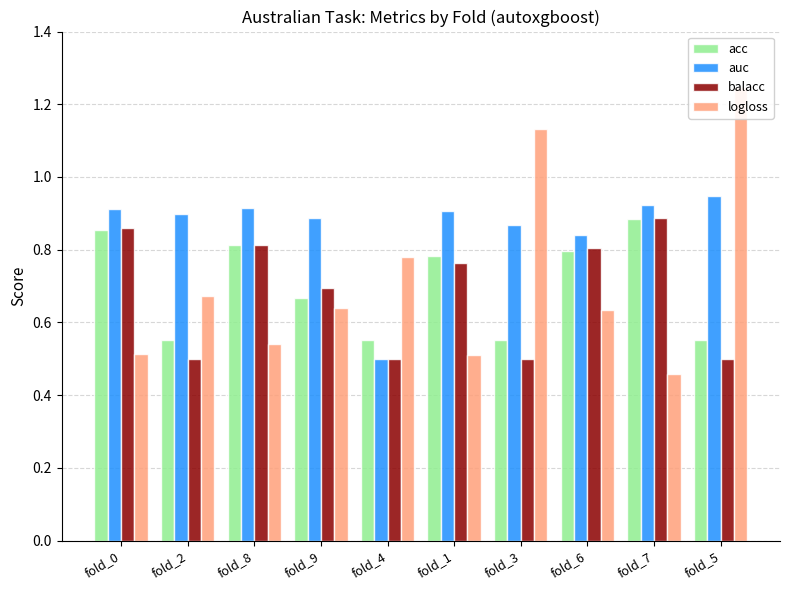

Reading left to right, list all the values displayed in this chart.

acc: 0.9	0.6	0.8	0.7	0.6	0.8	0.6	0.8	0.9	0.6
auc: 0.9	0.9	0.9	0.9	0.5	0.9	0.9	0.8	0.9	0.9
balacc: 0.9	0.5	0.8	0.7	0.5	0.8	0.5	0.8	0.9	0.5
logloss: 0.5	0.7	0.5	0.6	0.8	0.5	1.1	0.6	0.5	1.2